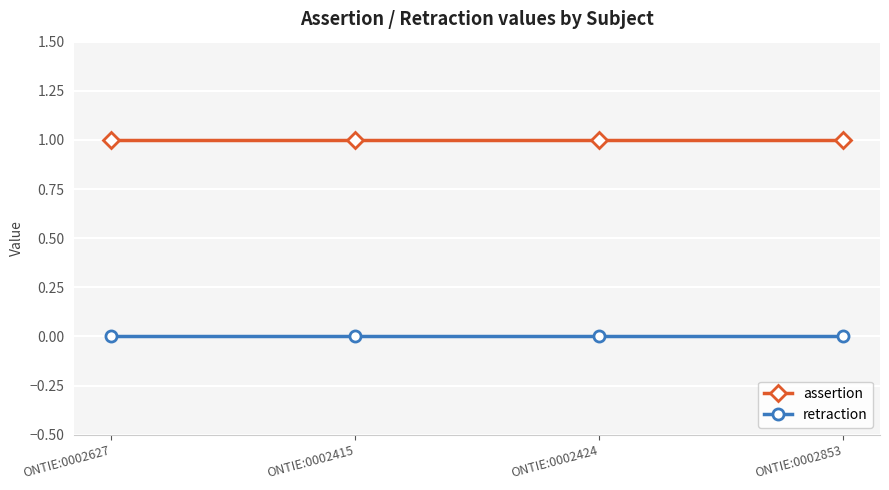

What is the total value across all series at ONTIE:0002853?

1